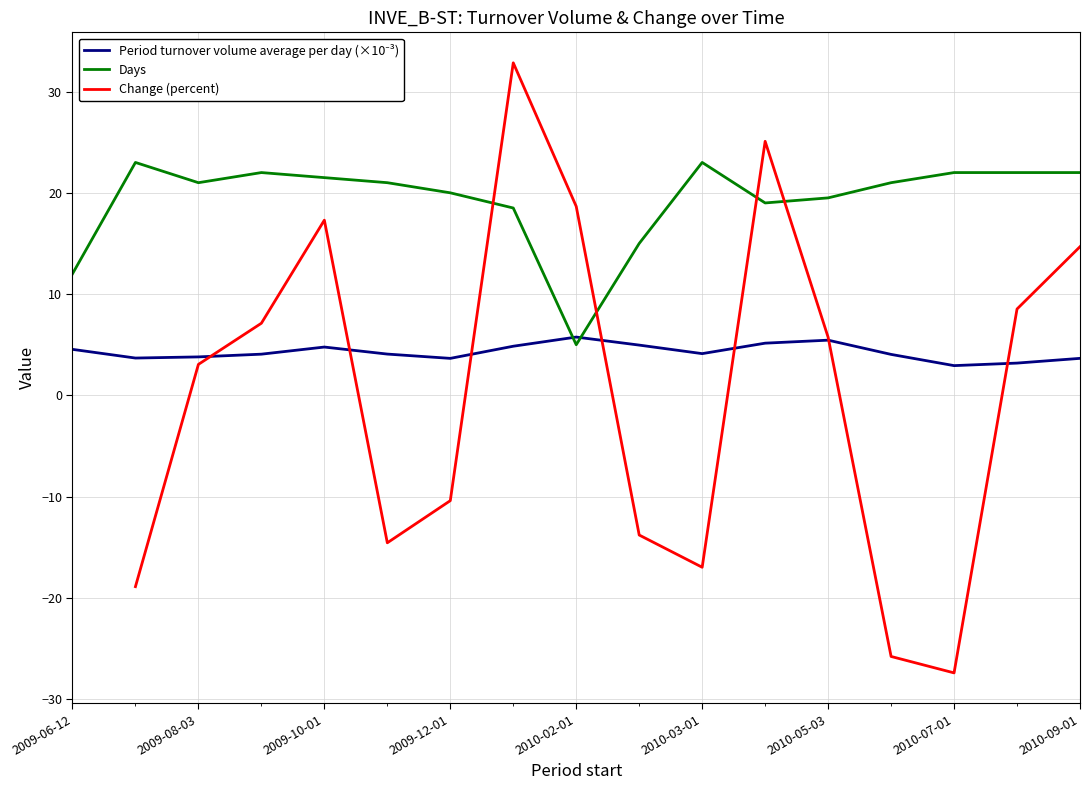

What is the value of the Period turnover volume average per day (×10⁻³) point at the 14th from the left?

4.0